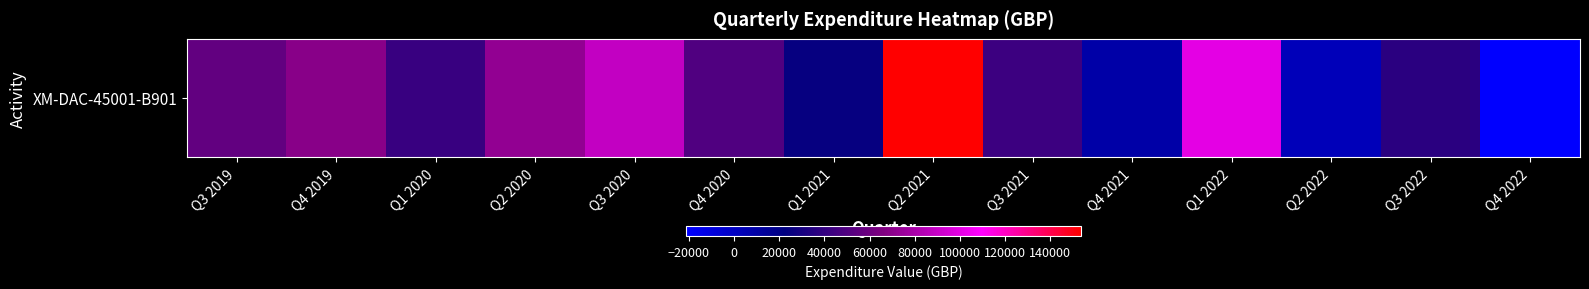

Between Q3 2019 and Q1 2021, which is larger?

Q3 2019